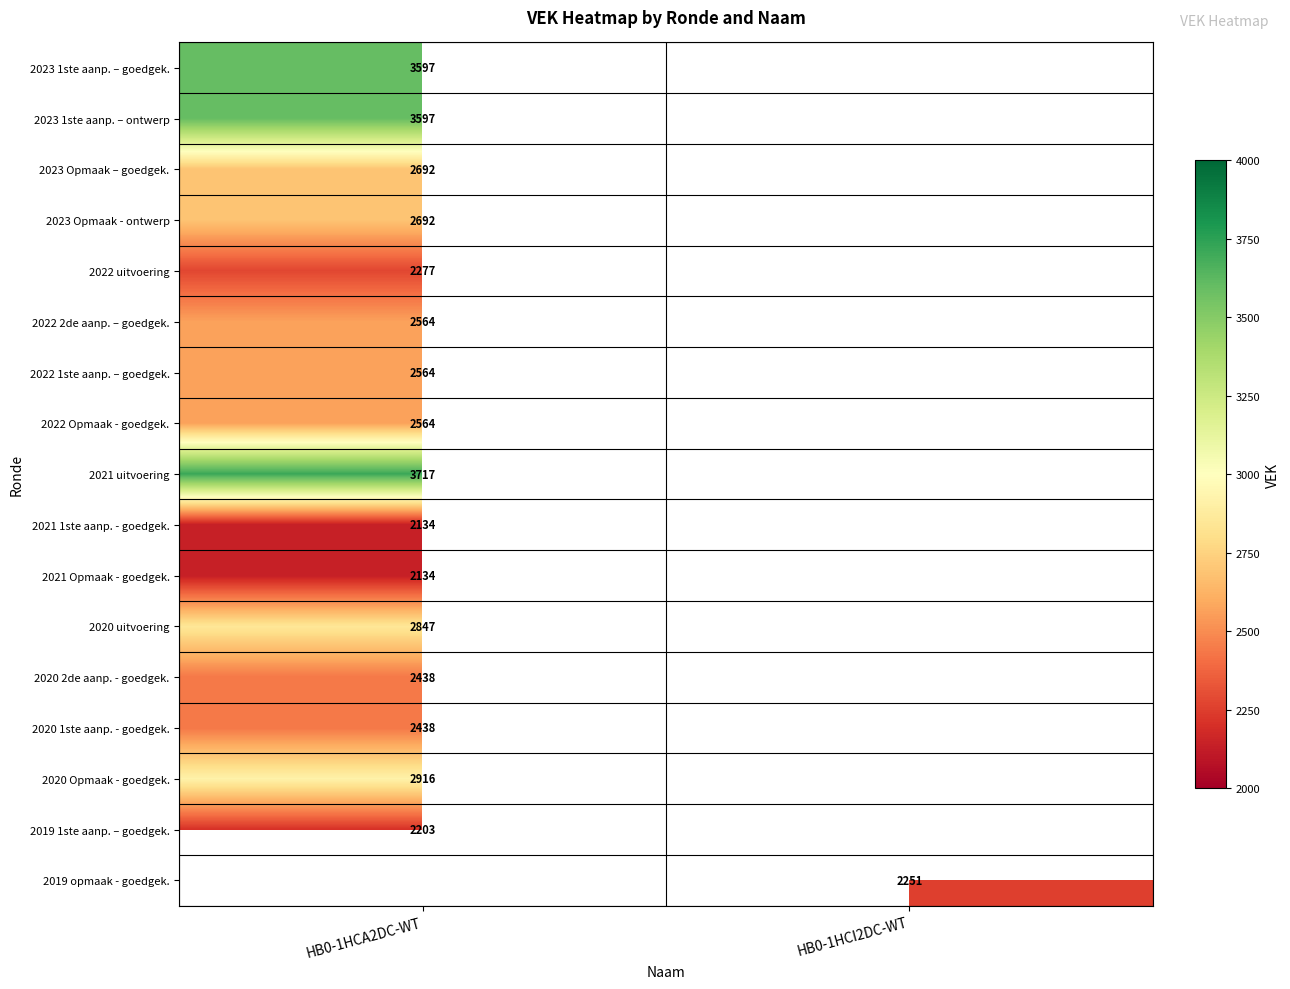

Is the value of 2023 1ste aanp. – goedgek. at HB0-1HCA2DC-WT greater than the value of 2021 1ste aanp. - goedgek. at HB0-1HCA2DC-WT?

Yes